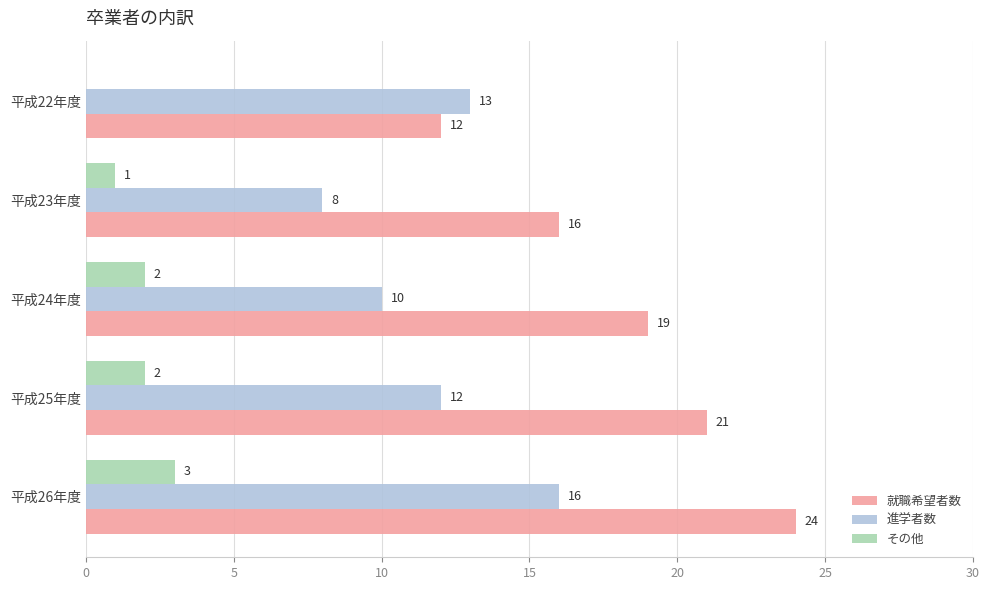

What value does the 進学者数 series have at 平成23年度?

8